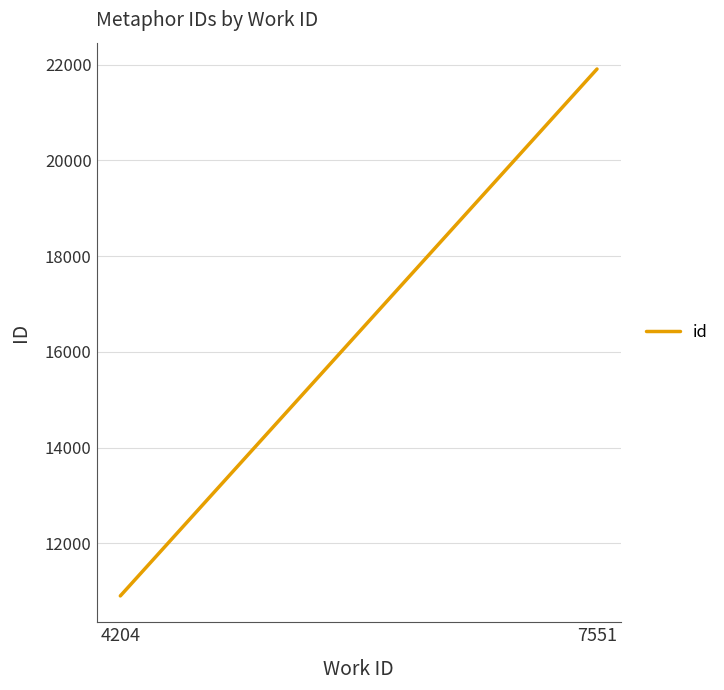

Rank the categories by value from highest to lowest.

7551, 4204